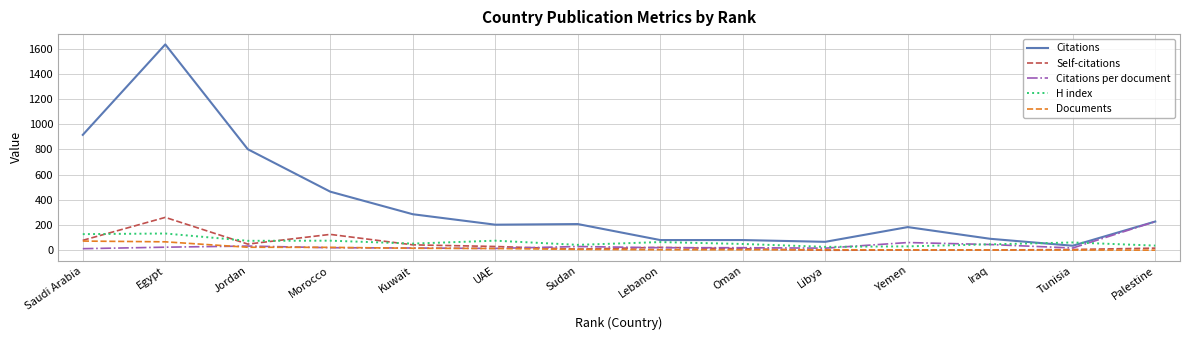

What is the minimum value for Citations?

36.0